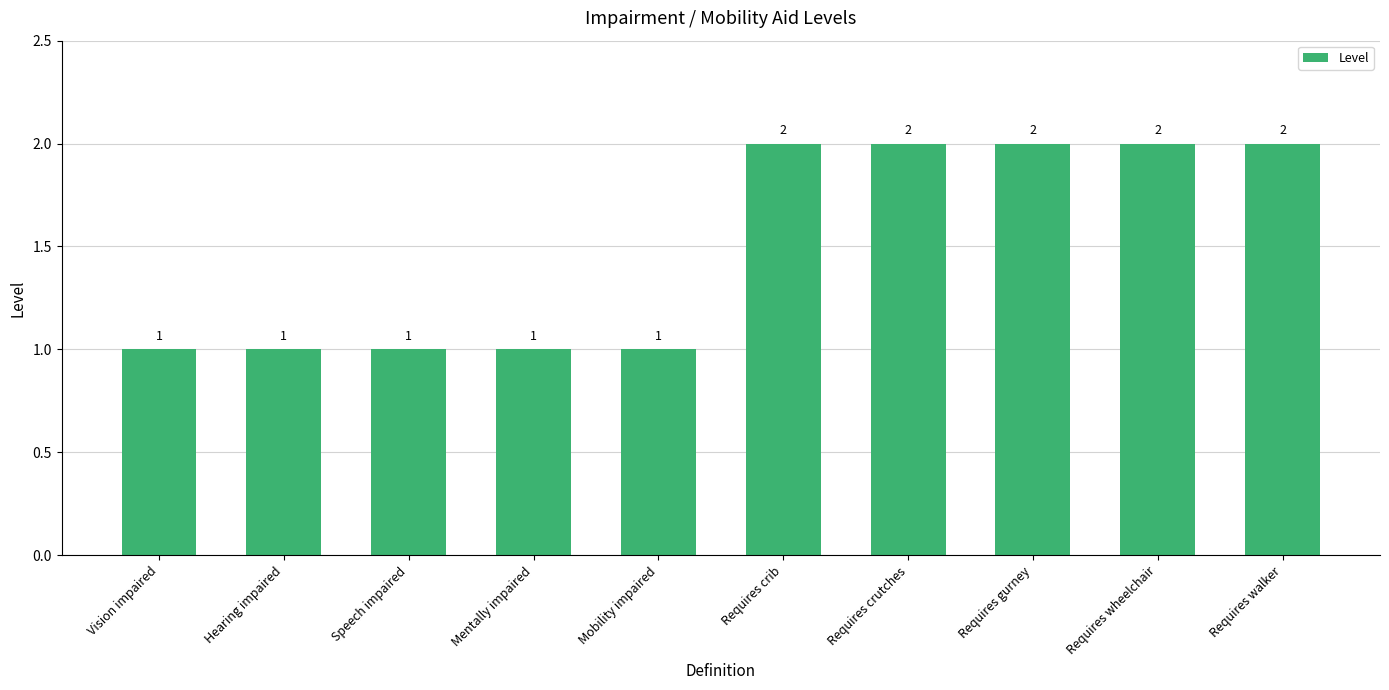

True or false: the data shows 1 at Hearing impaired.

True